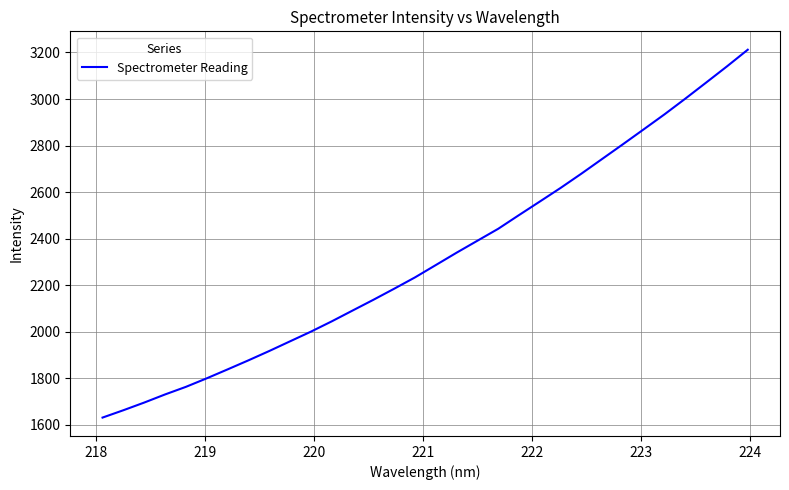

What is the minimum value shown in the chart?

1631.1